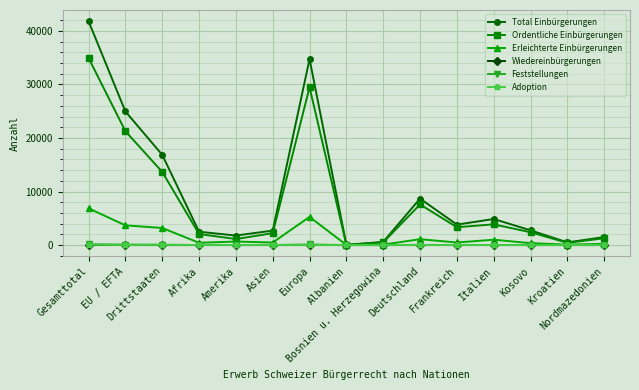

Does the chart have visible grid lines?

Yes